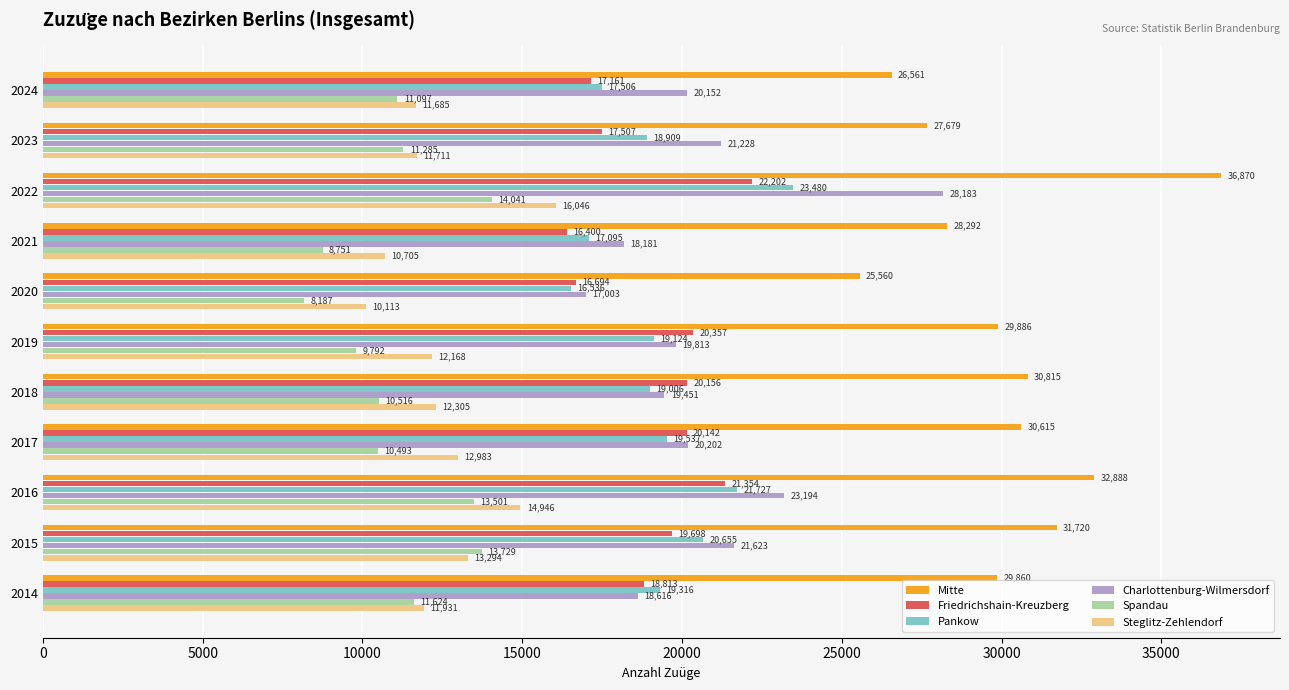

At which category does the chart reach its peak across all series?

2022